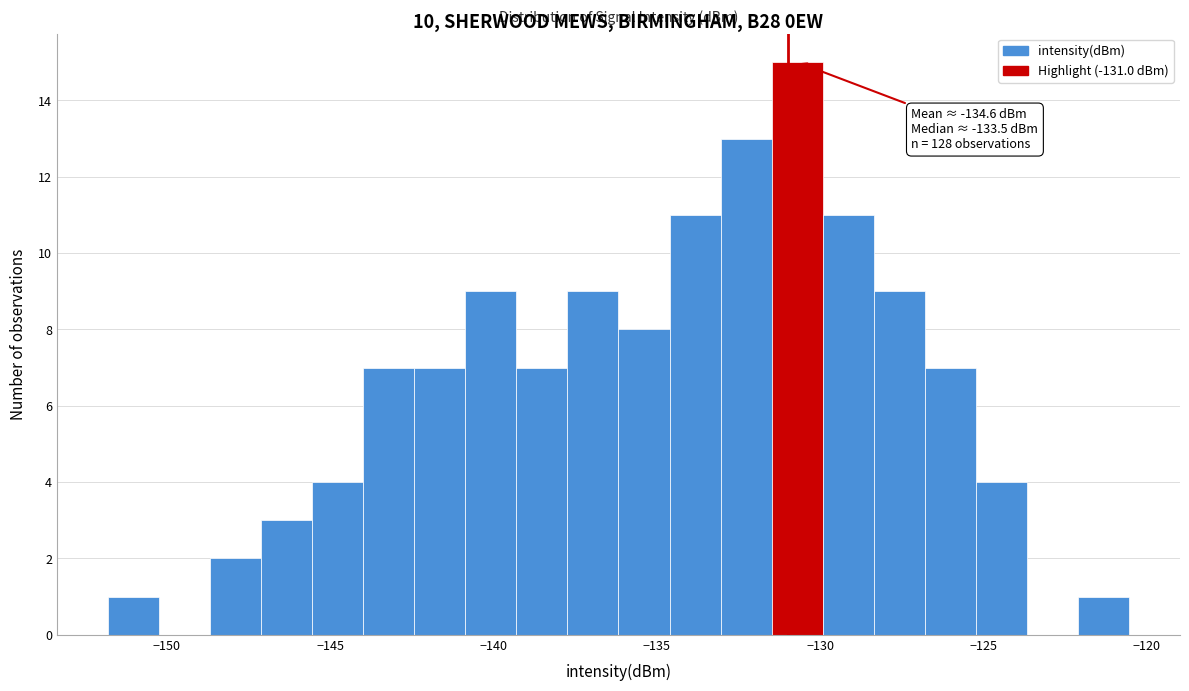

Around what value on the x-axis is the tallest bar? Give the approximate position of its centre, as read against the axis.

-130.5